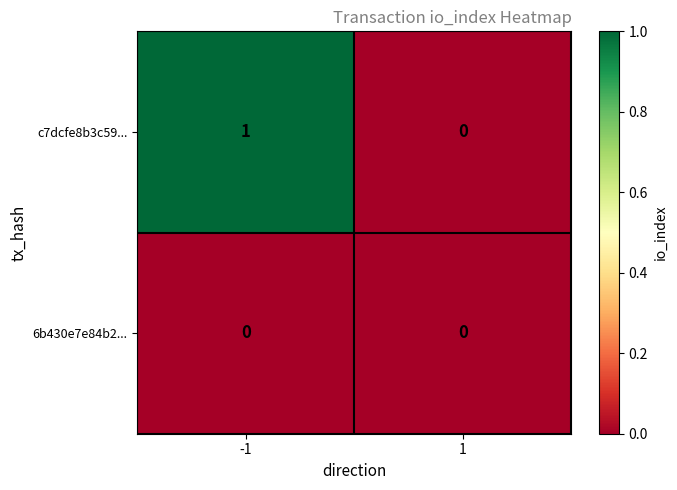

List the series in order of their overall mean, lowest first.

6b430e7e84b2..., c7dcfe8b3c59...